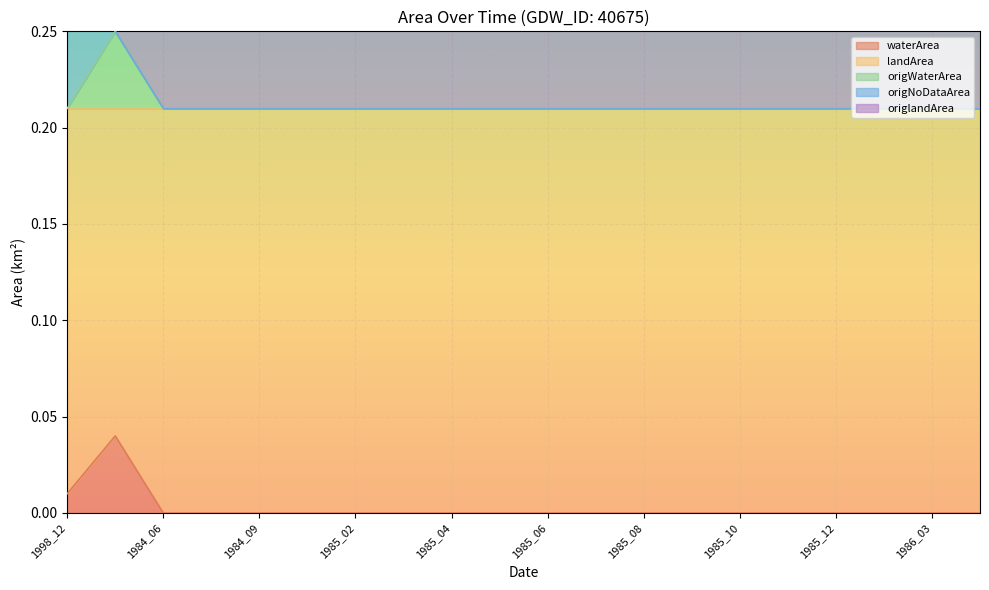

How many data points does each series have?

20